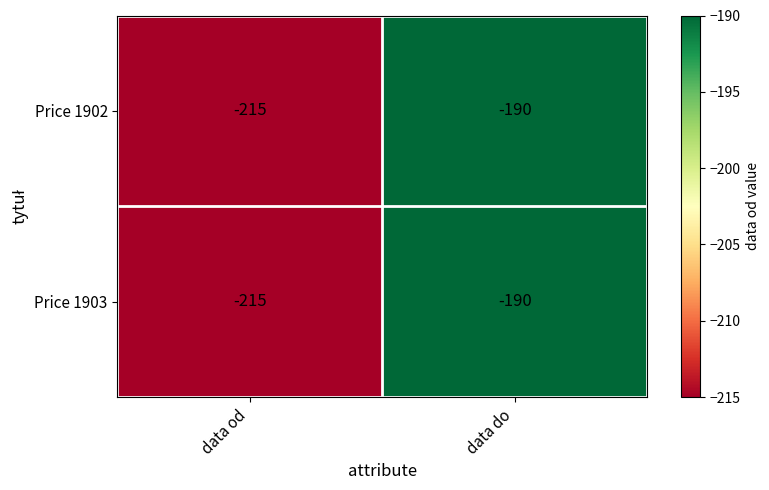

How many series are shown in this chart?

2